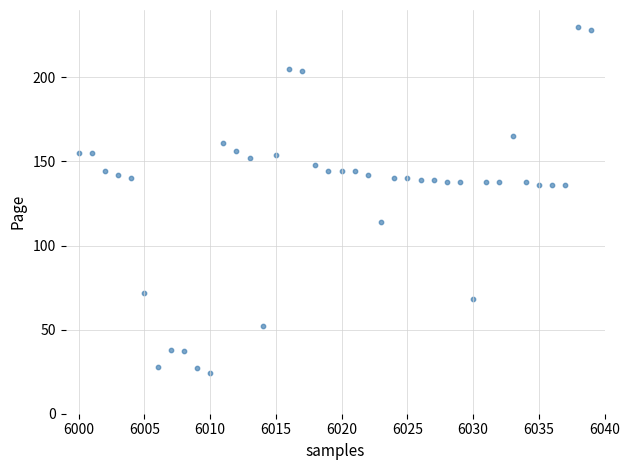

What is the range of X values (max minus min)?

39